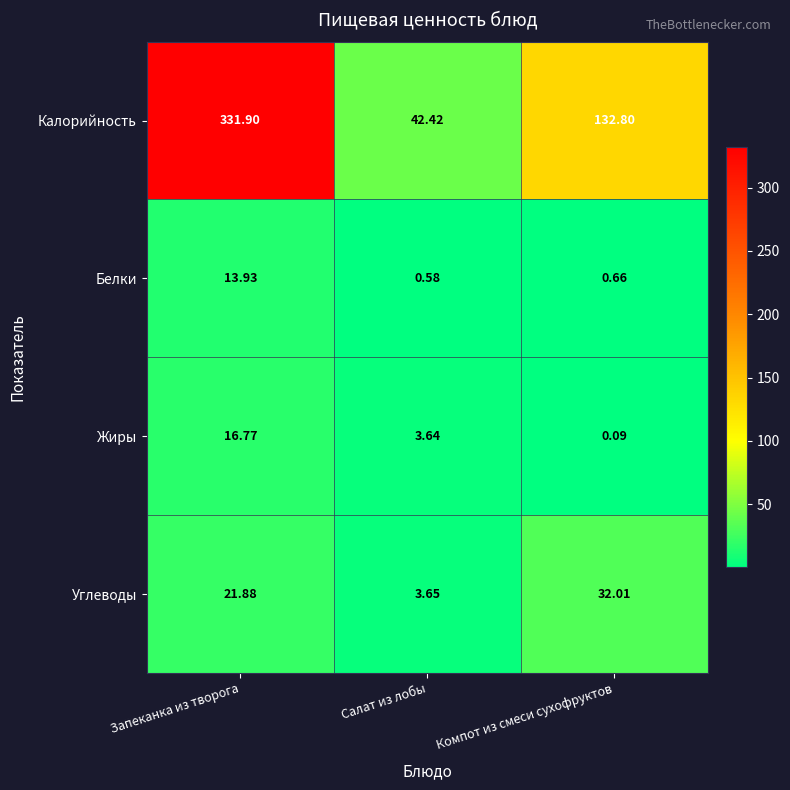

What is the total value across all series at Салат из лобы?

50.3